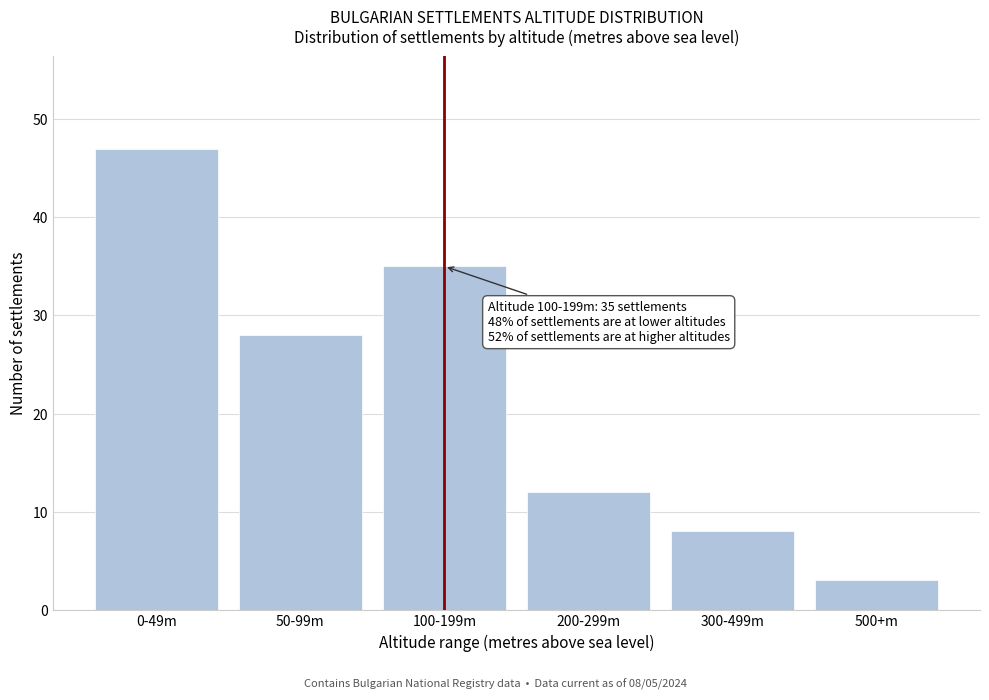

Reading left to right, list all the values displayed in this chart.

0-49m=47	50-99m=28	100-199m=35	200-299m=12	300-499m=8	500+m=3